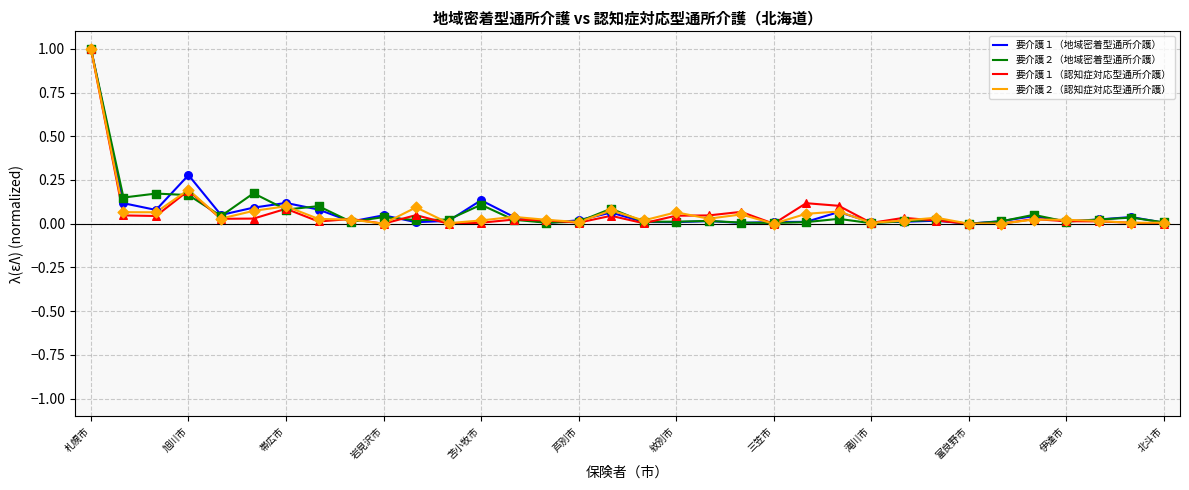

What is the greatest value displayed?

1.0